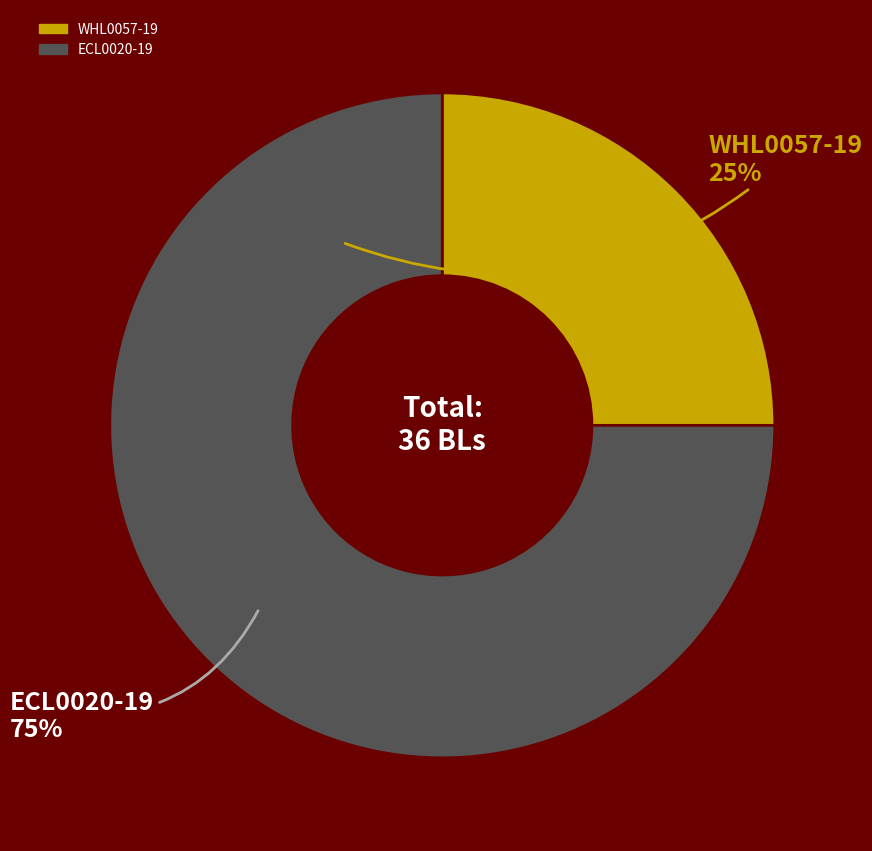

True or false: WHL0057-19 accounts for 25% of the total.

True